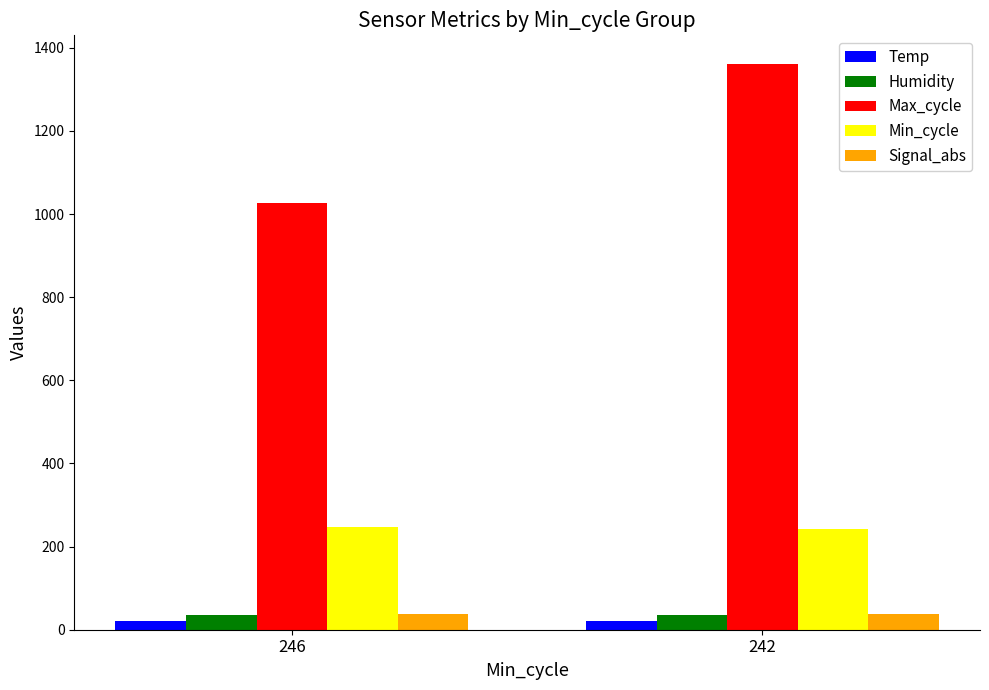

Does the chart contain any negative values?

No